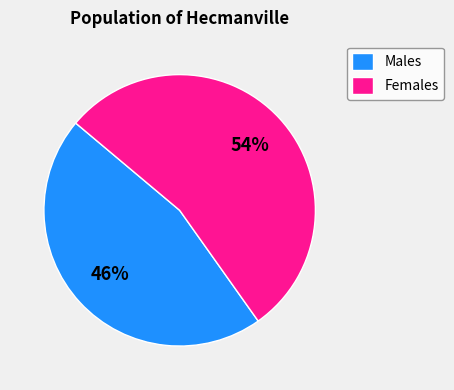

The Females slice represents 54% of the pie. True or false?

True